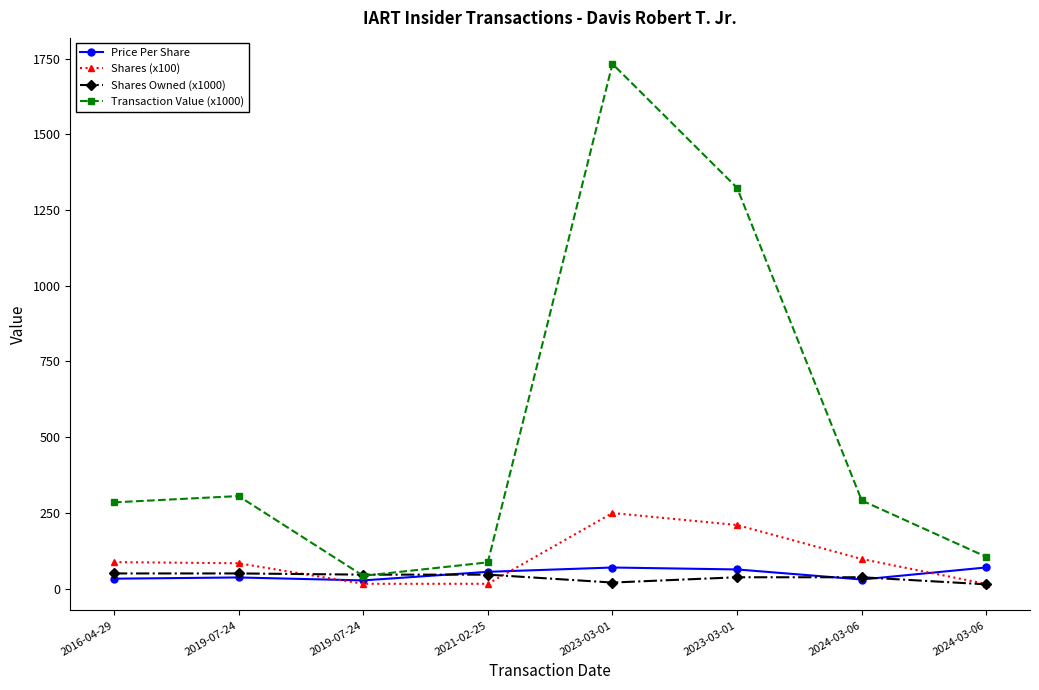

Reading right to left, extract all data points from this chart.

Price Per Share: 2024-03-06=69.7	2024-03-06=29.8	2023-03-01=63.1	2023-03-01=69.5	2021-02-25=55.2	2019-07-24=26.9	2019-07-24=36.6	2016-04-29=32.6
Shares (x100): 2024-03-06=15.0	2024-03-06=97.5	2023-03-01=209.8	2023-03-01=249.4	2021-02-25=15.7	2019-07-24=15.7	2019-07-24=83.5	2016-04-29=87.4
Shares Owned (x1000): 2024-03-06=13.8	2024-03-06=37.3	2023-03-01=37.3	2023-03-01=19.8	2021-02-25=45.9	2019-07-24=45.9	2019-07-24=49.9	2016-04-29=49.9
Transaction Value (x1000): 2024-03-06=104.6	2024-03-06=290.8	2023-03-01=1323.5	2023-03-01=1733.0	2021-02-25=86.5	2019-07-24=42.1	2019-07-24=305.5	2016-04-29=284.7